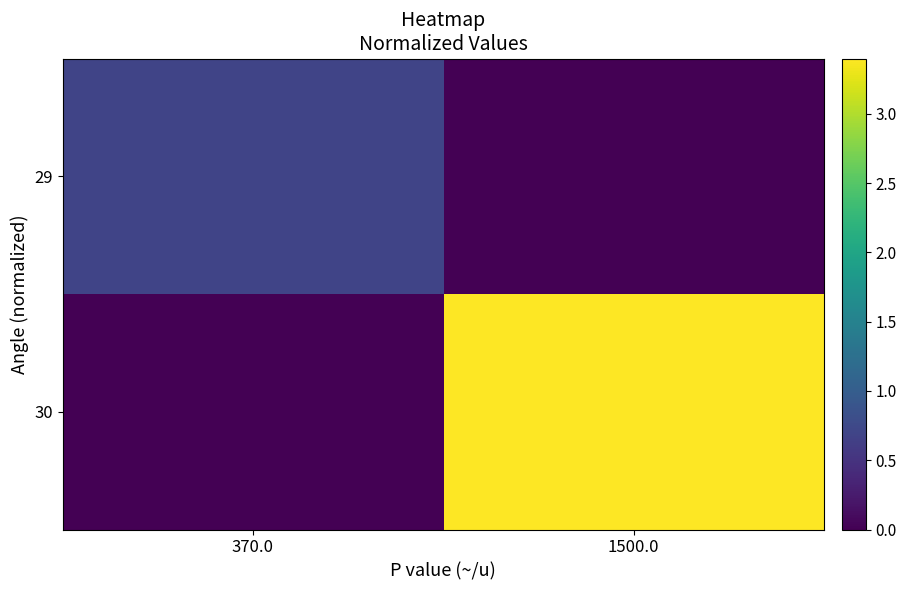

At which category is the sum across all series the highest?

1500.0